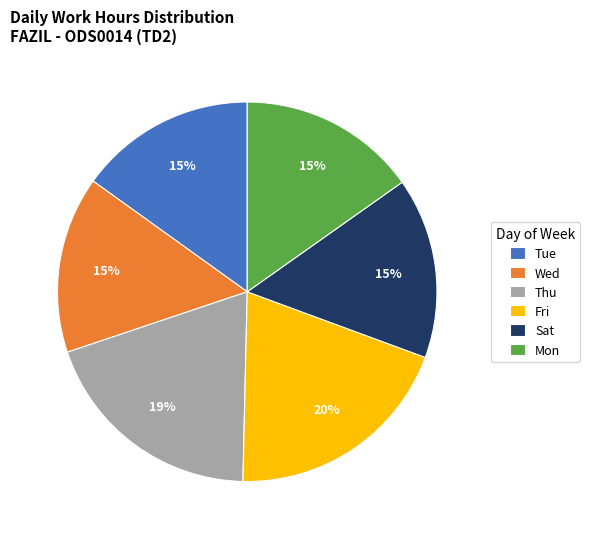

How many slices are in this pie chart?

6